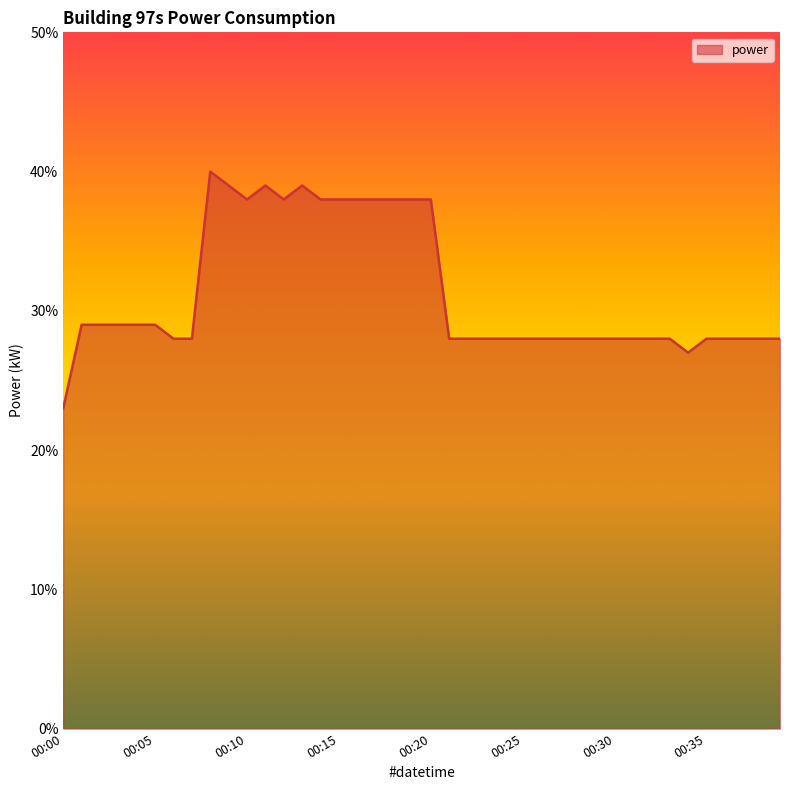

At which category does the data reach its first local peak?

00:08